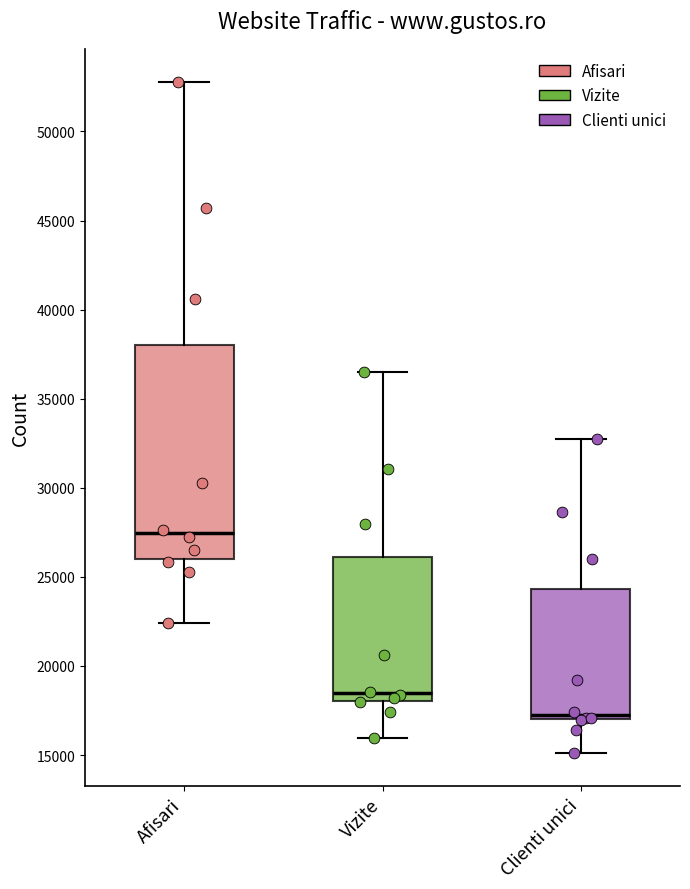

Comparing the boxes themselves (not the whiskers), which one is the tallest?

Afisari